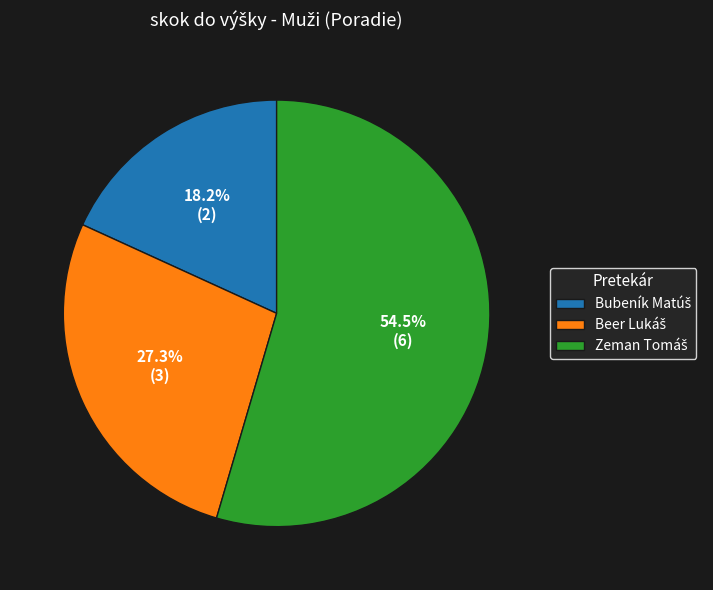

Is there a majority slice in this chart?

Yes